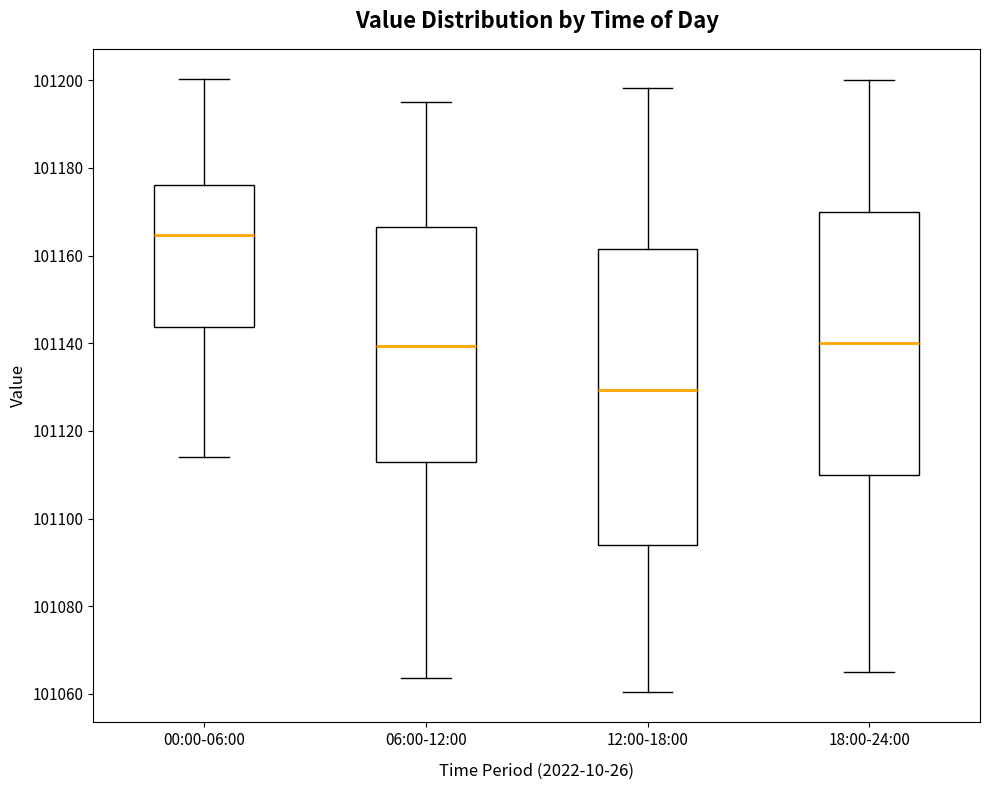

Reading left to right, transcribe this box plot: for each box, give where its median line is, the range the box spans, and where its two whiskers end, as read against the y-axis. The values are not printed on the chart, so give them approximately, as read against the axis.

00:00-06:00: median 101164, box 101144 to 101176, whiskers 101114 to 101200
06:00-12:00: median 101140, box 101112 to 101166, whiskers 101064 to 101196
12:00-18:00: median 101130, box 101094 to 101162, whiskers 101060 to 101198
18:00-24:00: median 101140, box 101110 to 101170, whiskers 101066 to 101200